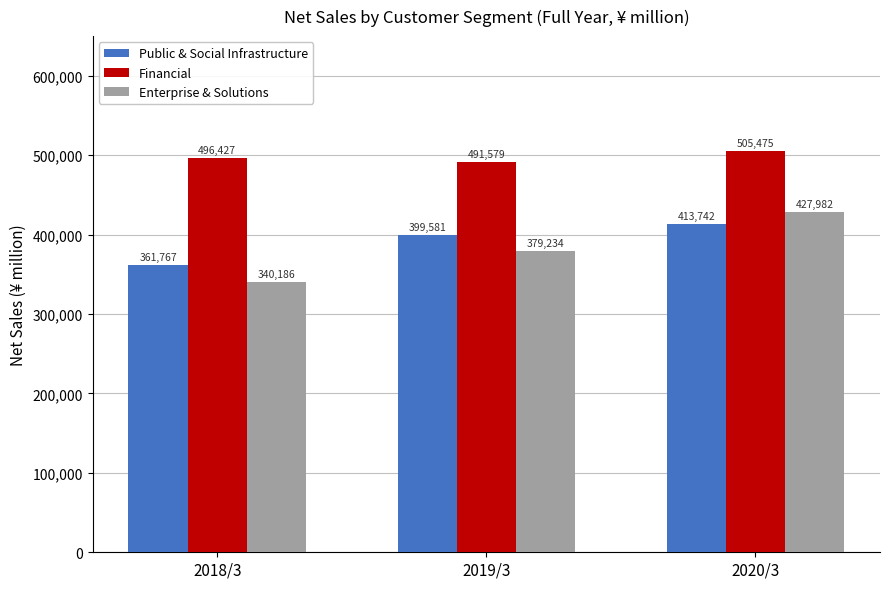

How many series are shown in this chart?

3